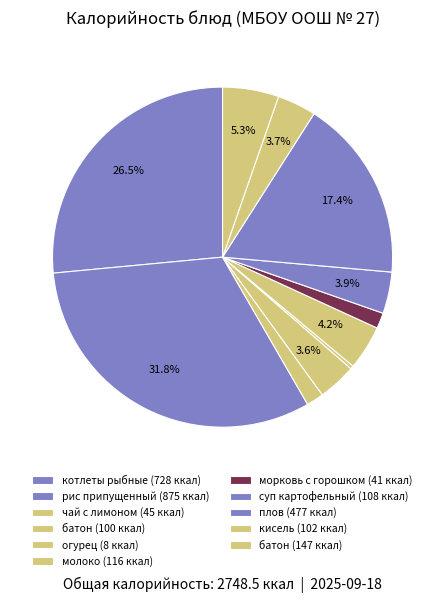

How many segments does this pie chart have?

11